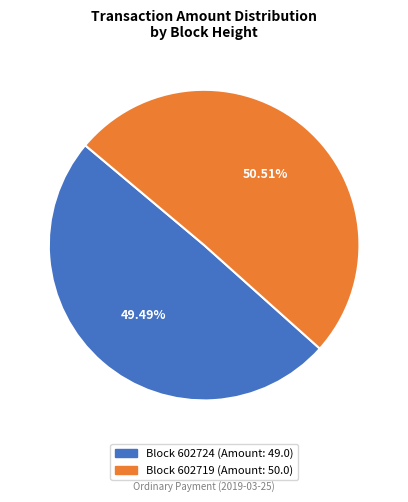

Is there any slice that represents more than half of the pie?

Yes